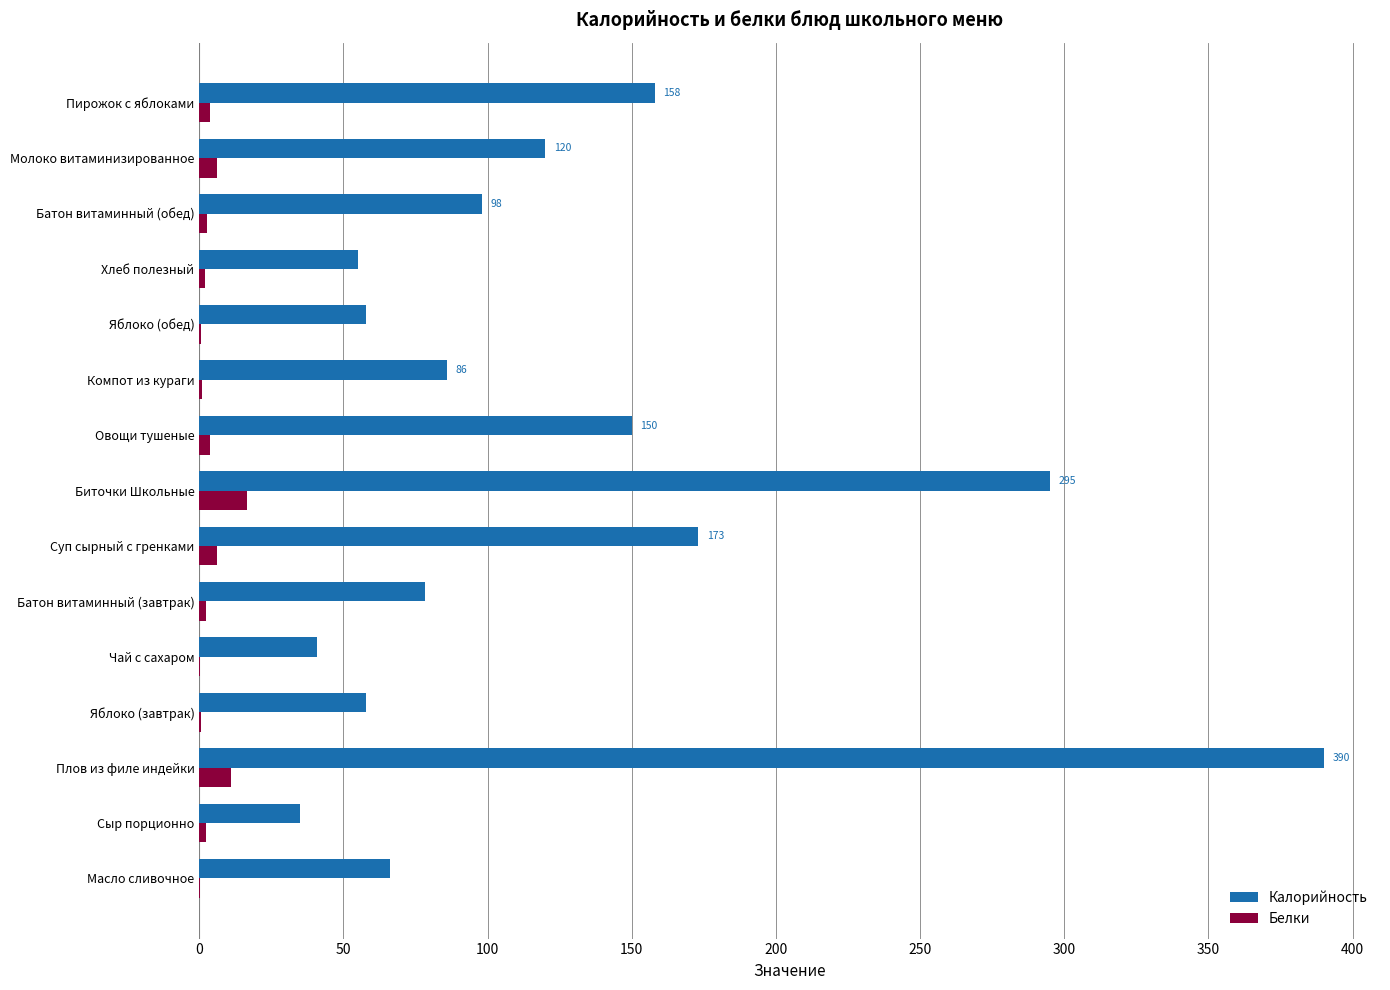

The Калорийность series shows 35.0 at Сыр порционно. True or false?

True